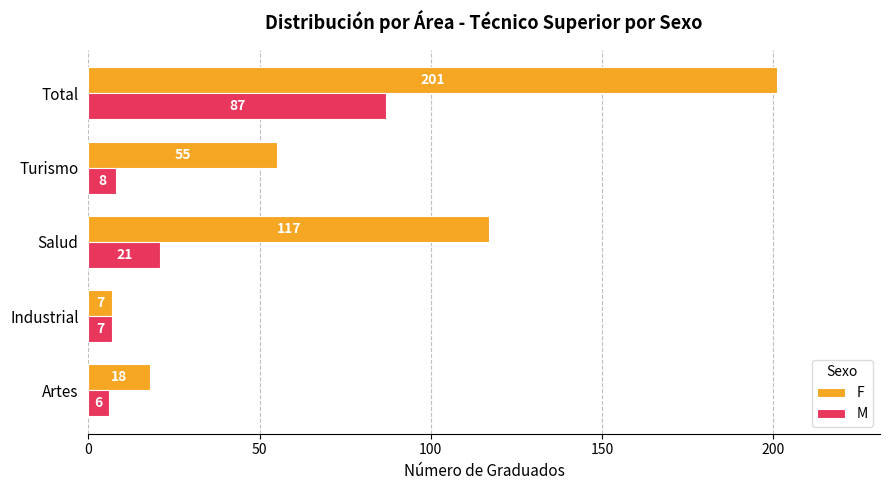

Which series has the widest spread of values?

F